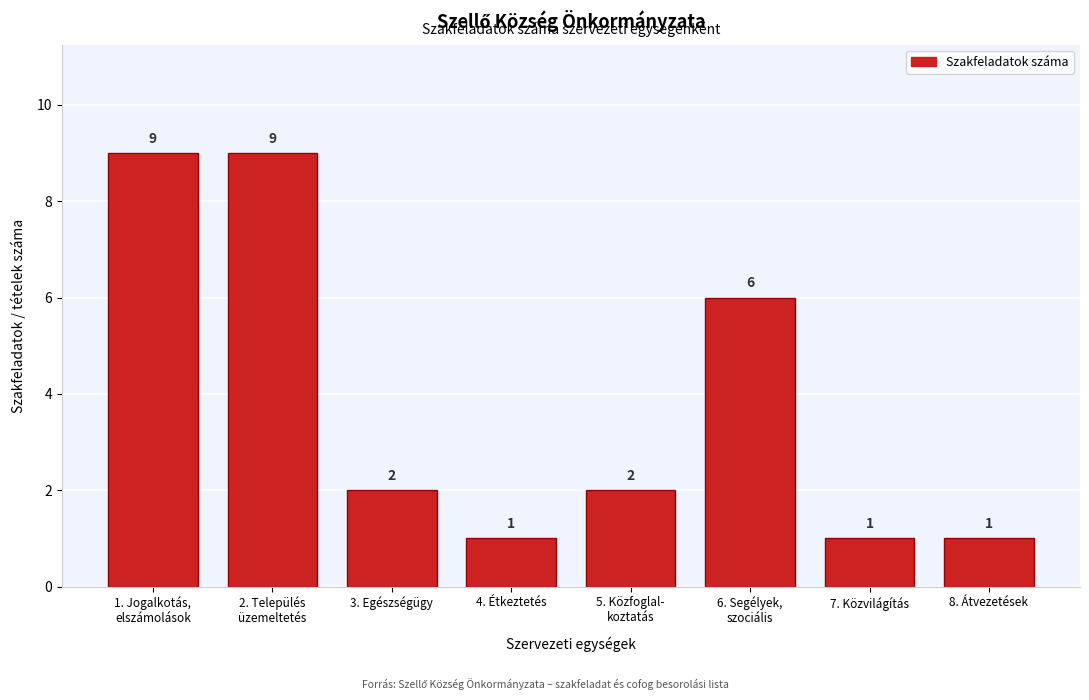

Reading left to right, what are all the values shown in this chart?

9	9	2	1	2	6	1	1